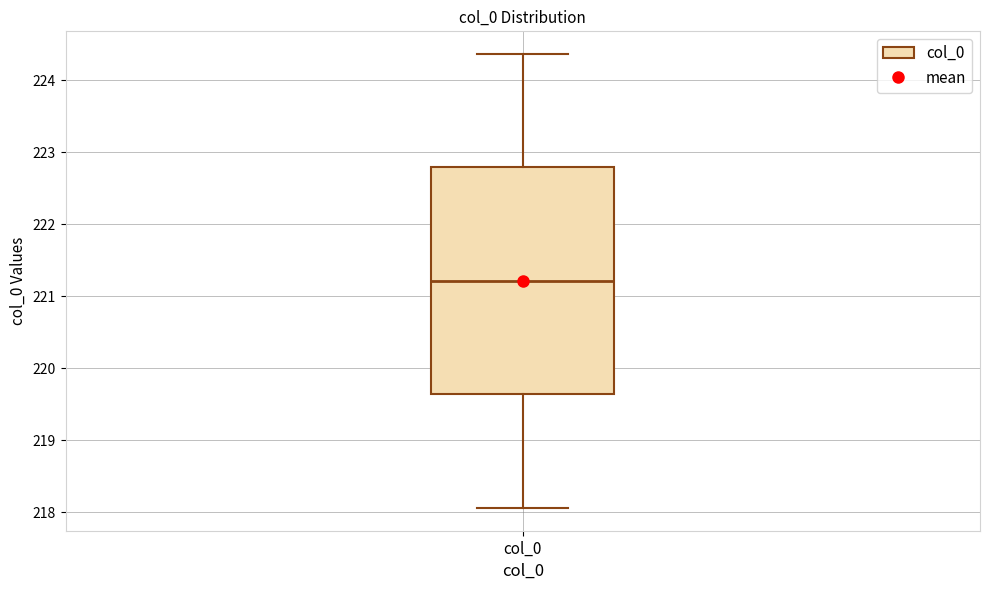

Where does the median line of the box for col_0 sit on the y-axis? The values are not printed on the chart, so give them approximately, as read against the axis.

221.2